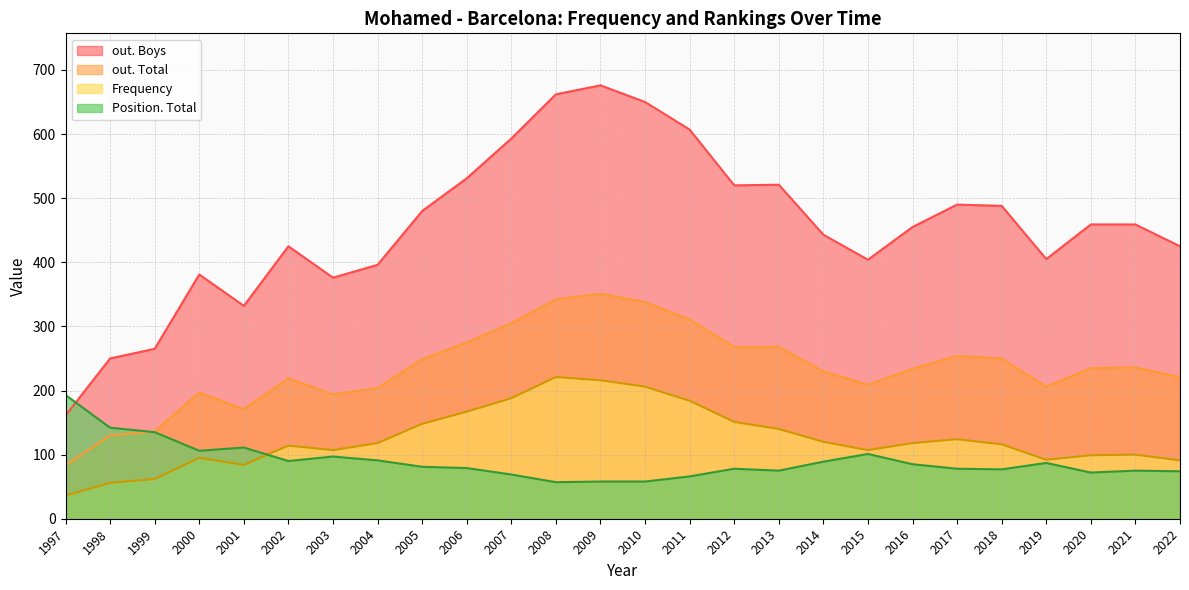

What is the minimum value for Frequency?

36